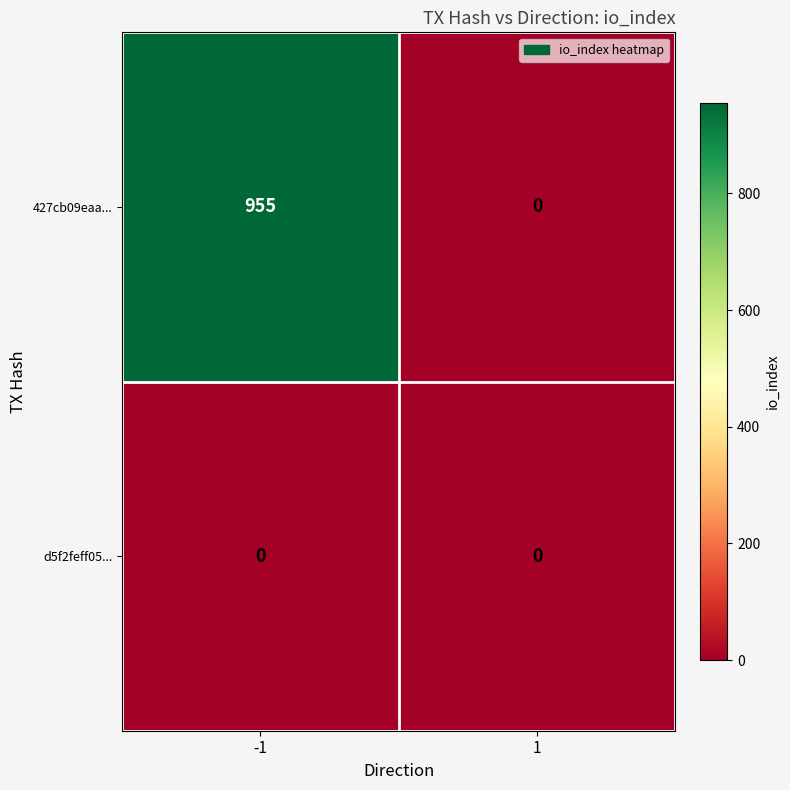

List the series in order of their peak value, lowest first.

d5f2feff05..., 427cb09eaa...